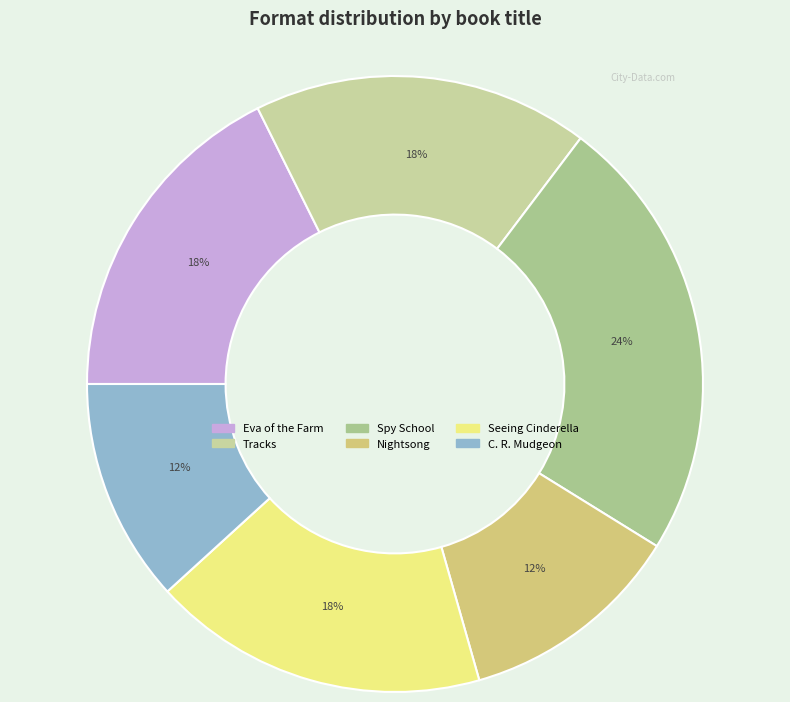

Rank the categories by value from highest to lowest.

Spy School, Eva of the Farm, Tracks, Seeing Cinderella, Nightsong, C. R. Mudgeon